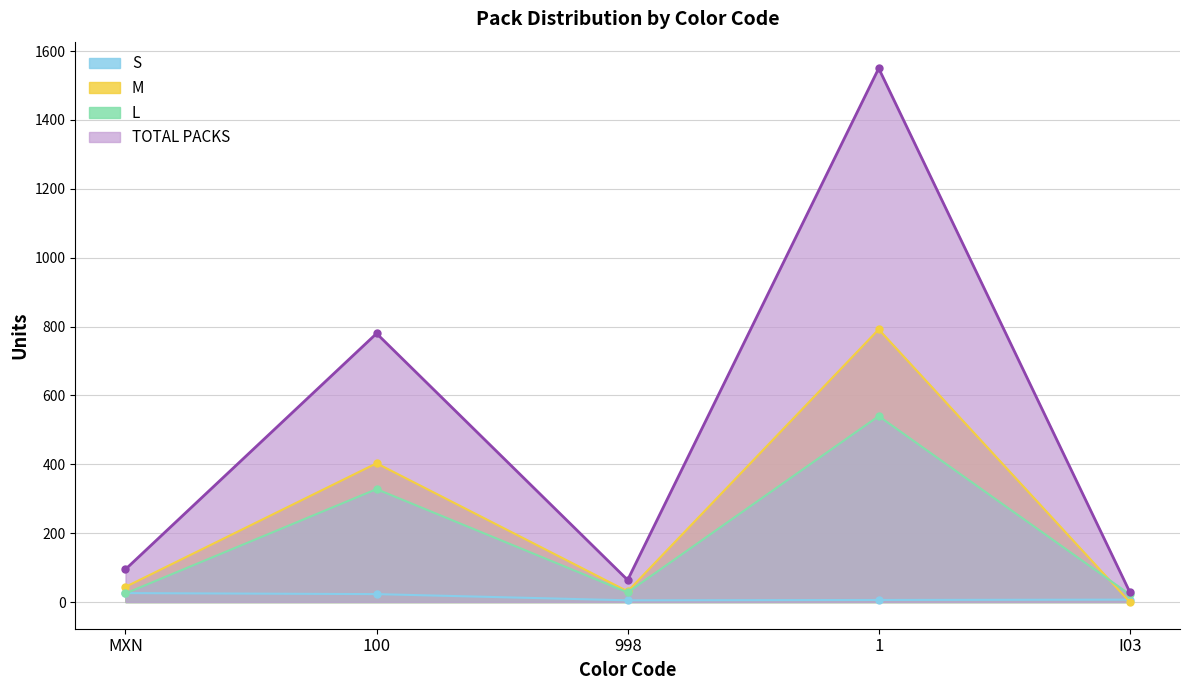

Reading right to left, extract all data points from this chart.

S: I03=7	1=6	998=5	100=23	MXN=26
M: I03=0	1=792	998=31	100=403	MXN=44
L: I03=22	1=540	998=28	100=328	MXN=25
TOTAL PACKS: I03=29	1=1550	998=64	100=780	MXN=95